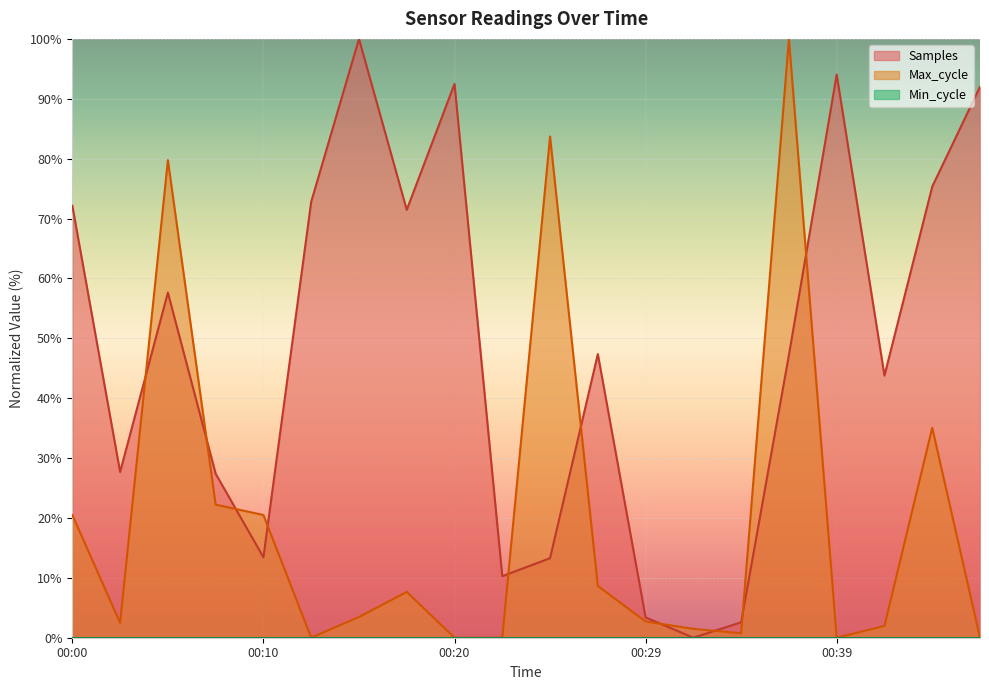

What is the sum of the Max_cycle values at 00:10 and 00:27?

29.1